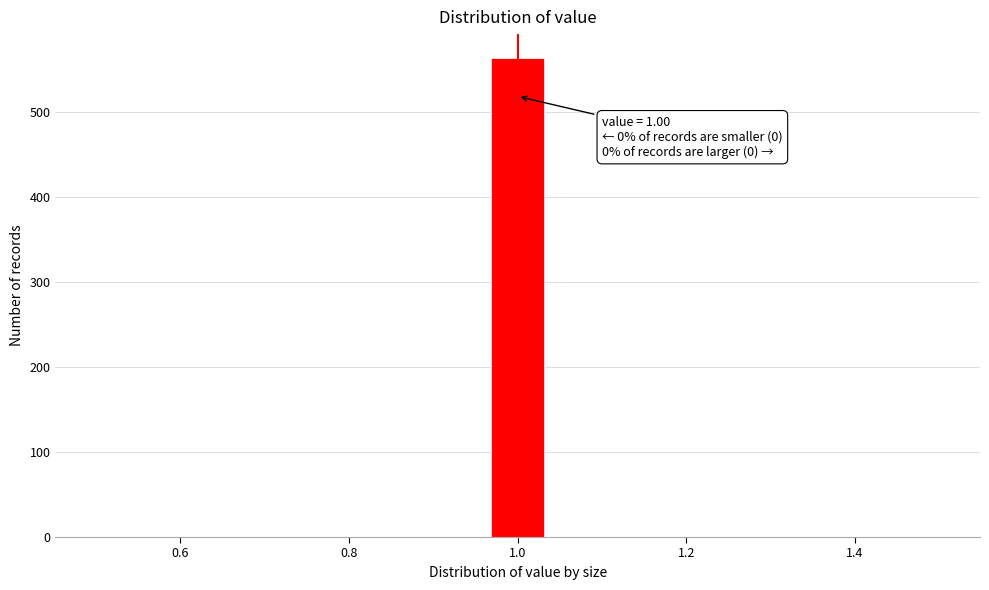

Around what value on the x-axis is the tallest bar? Give the approximate position of its centre, as read against the axis.

1.00